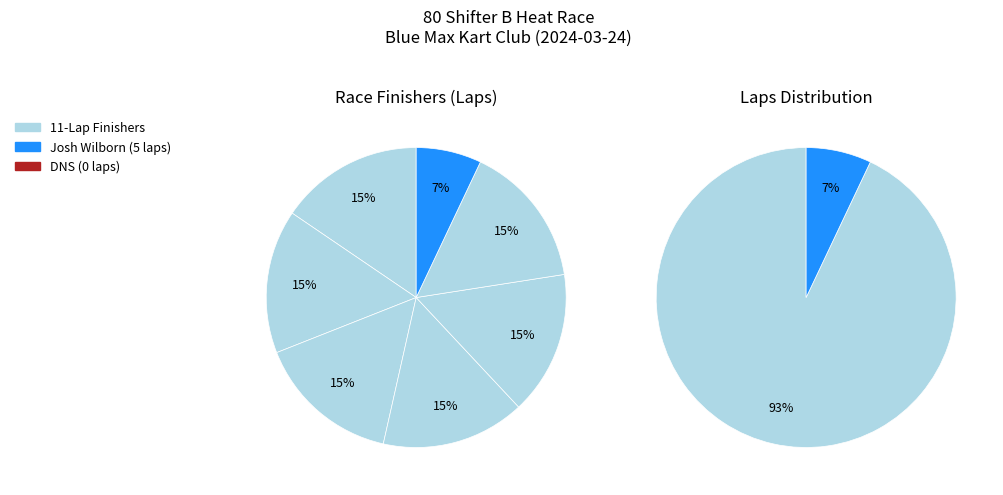

To the nearest percent, what is the average slice percentage?

12%